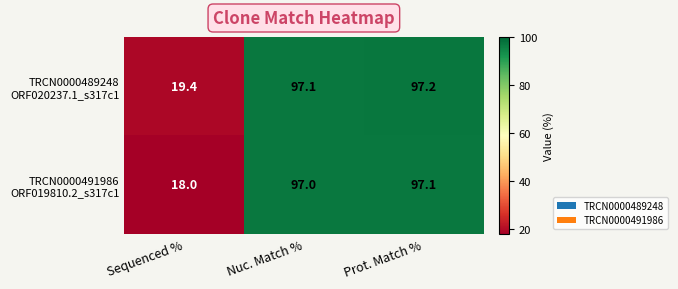

At which category does the chart reach its peak across all series?

Prot. Match %